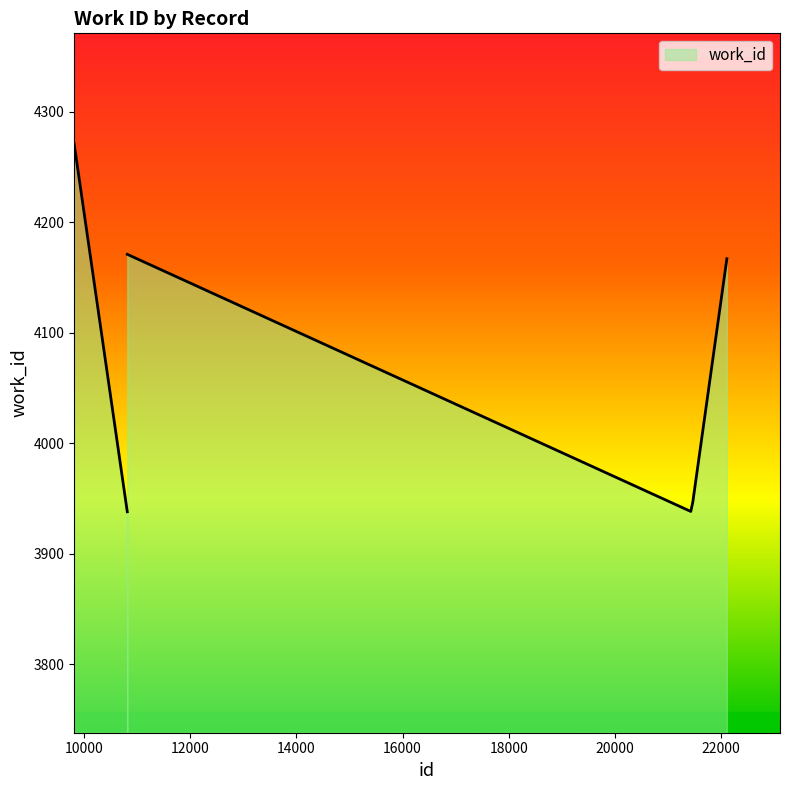

Approximately how many times larger is the value at 22106 compared to 10819?

1.0